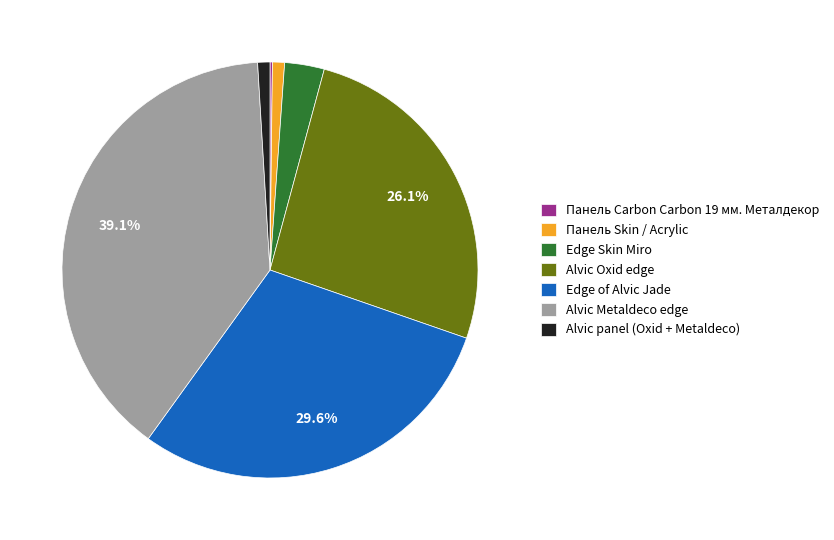

Does Edge Skin Miro account for over 50% of the chart?

No